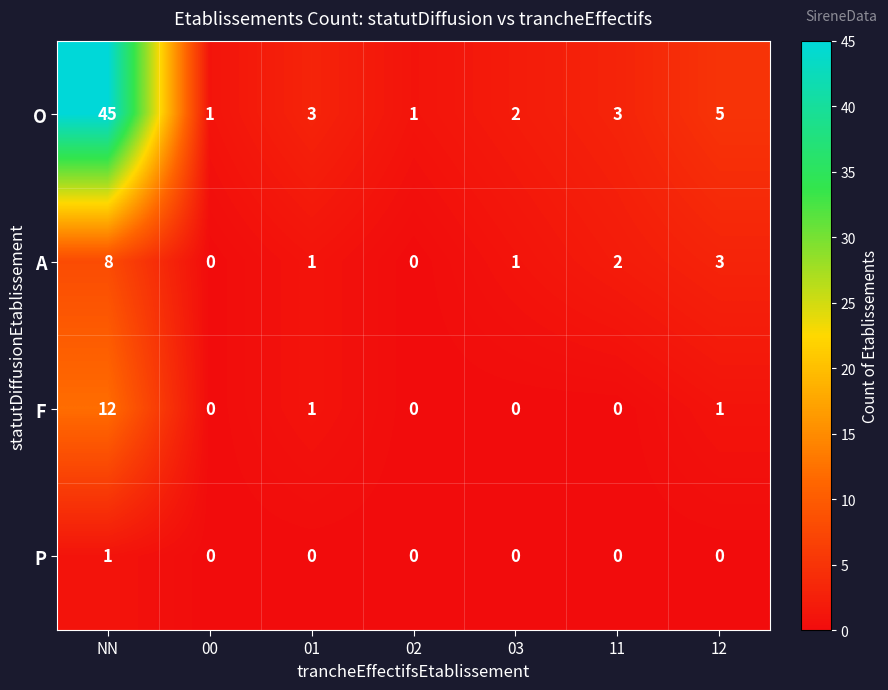

How many A values are between 0 and 3?

6